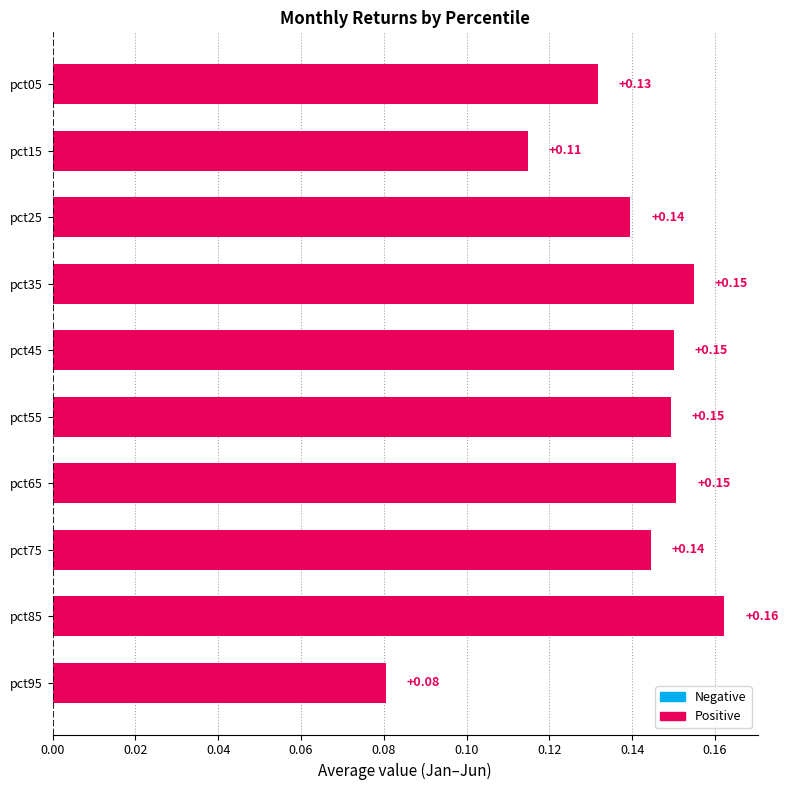

Which has a higher value, pct85 or pct65?

pct85